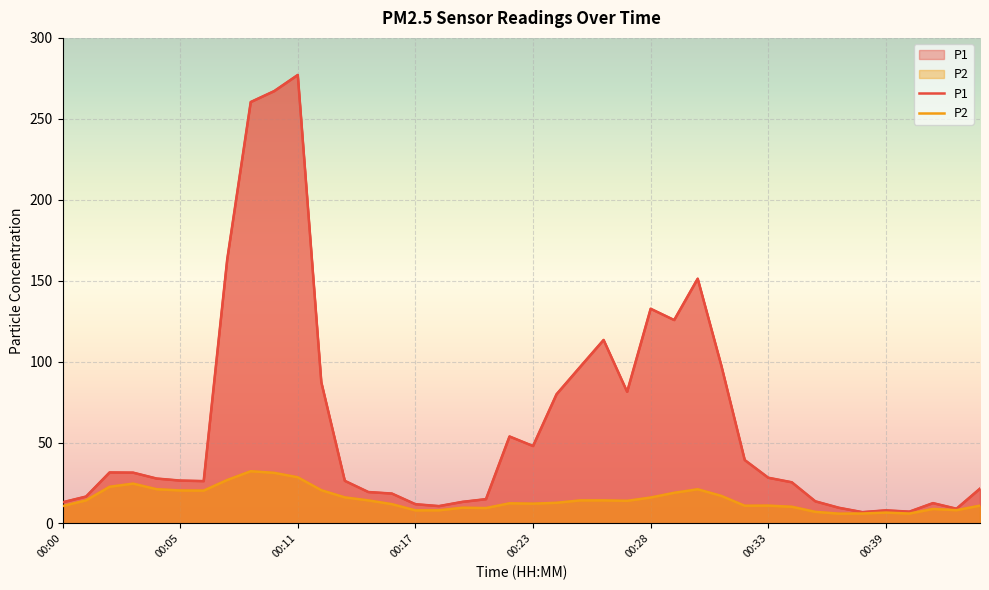

Reading left to right, extract all data points from this chart.

P1: 13.1	16.6	31.5	31.4	27.8	26.5	26.2	163.1	260.4	267.1	277.1	87.3	26.3	19.4	18.5	11.9	10.7	13.3	15.0	53.8	47.9	79.8	96.7	113.4	81.3	132.7	125.7	151.2	97.8	39.2	28.2	25.4	13.7	9.7	7.0	8.1	7.3	12.6	9.1	21.5
P2: 10.7	14.3	22.7	24.6	21.1	20.4	20.3	26.9	32.3	31.3	28.5	20.6	16.1	14.2	11.9	8.1	8.1	9.7	9.5	12.4	12.2	12.8	14.2	14.3	14.0	16.0	18.9	21.1	17.1	10.9	11.0	10.3	7.2	6.0	6.2	6.7	6.1	8.9	8.2	11.0